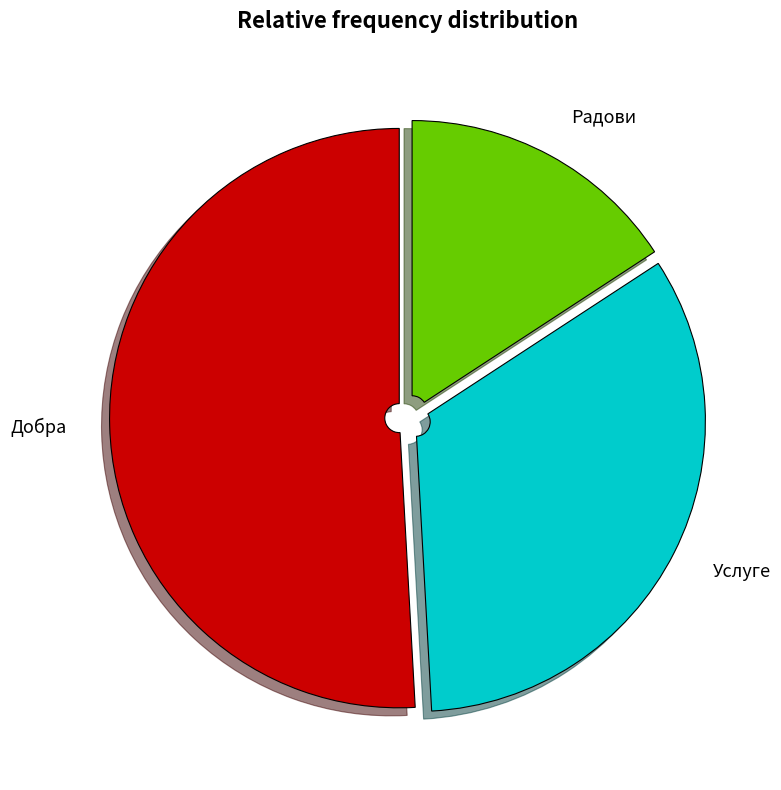

How many segments does this pie chart have?

3